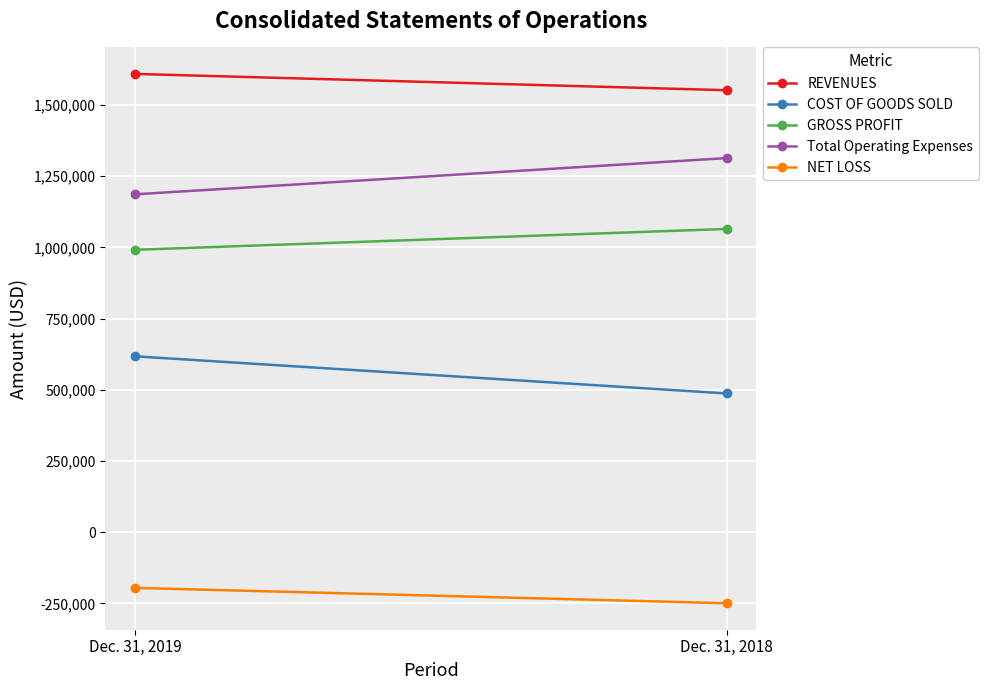

What is the difference between the maximum and minimum values in the Total Operating Expenses series?

127187